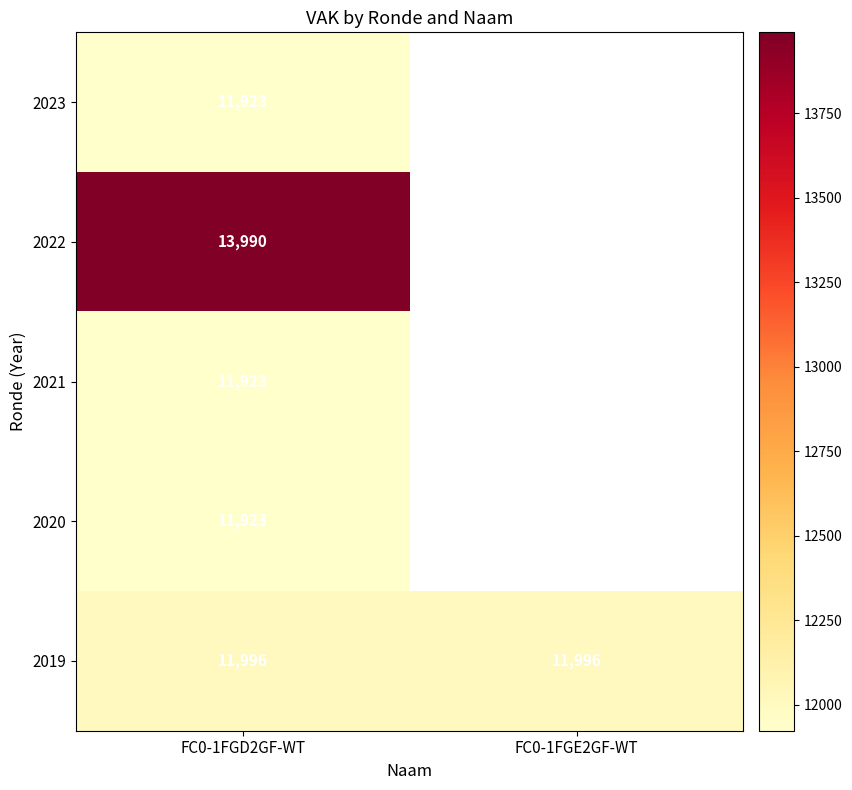

Count the number of data series in this chart.

5